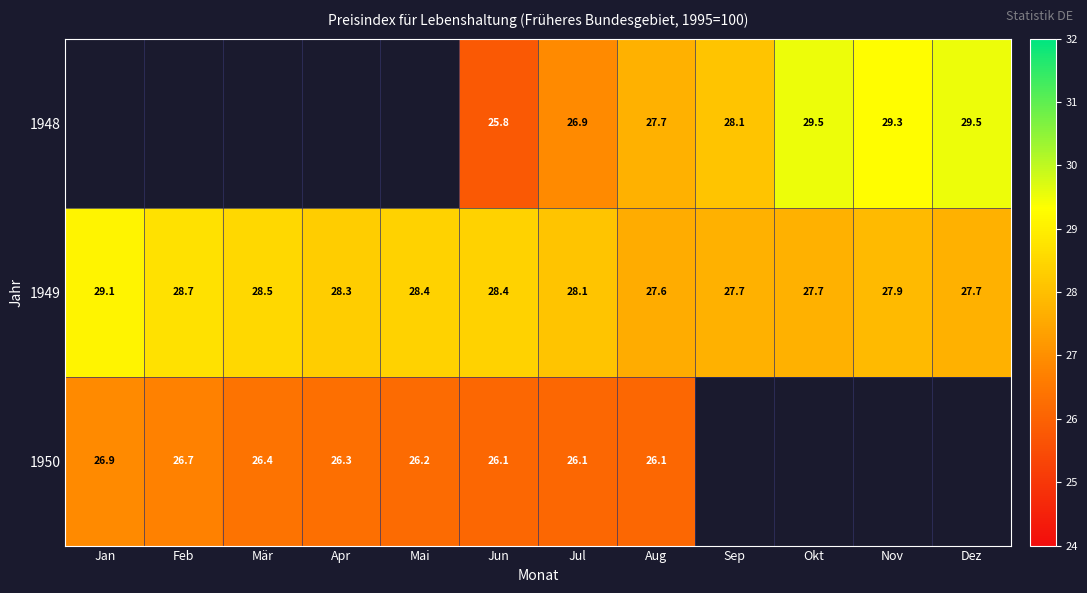

The 1950 series shows 34.4 at Aug. True or false?

False